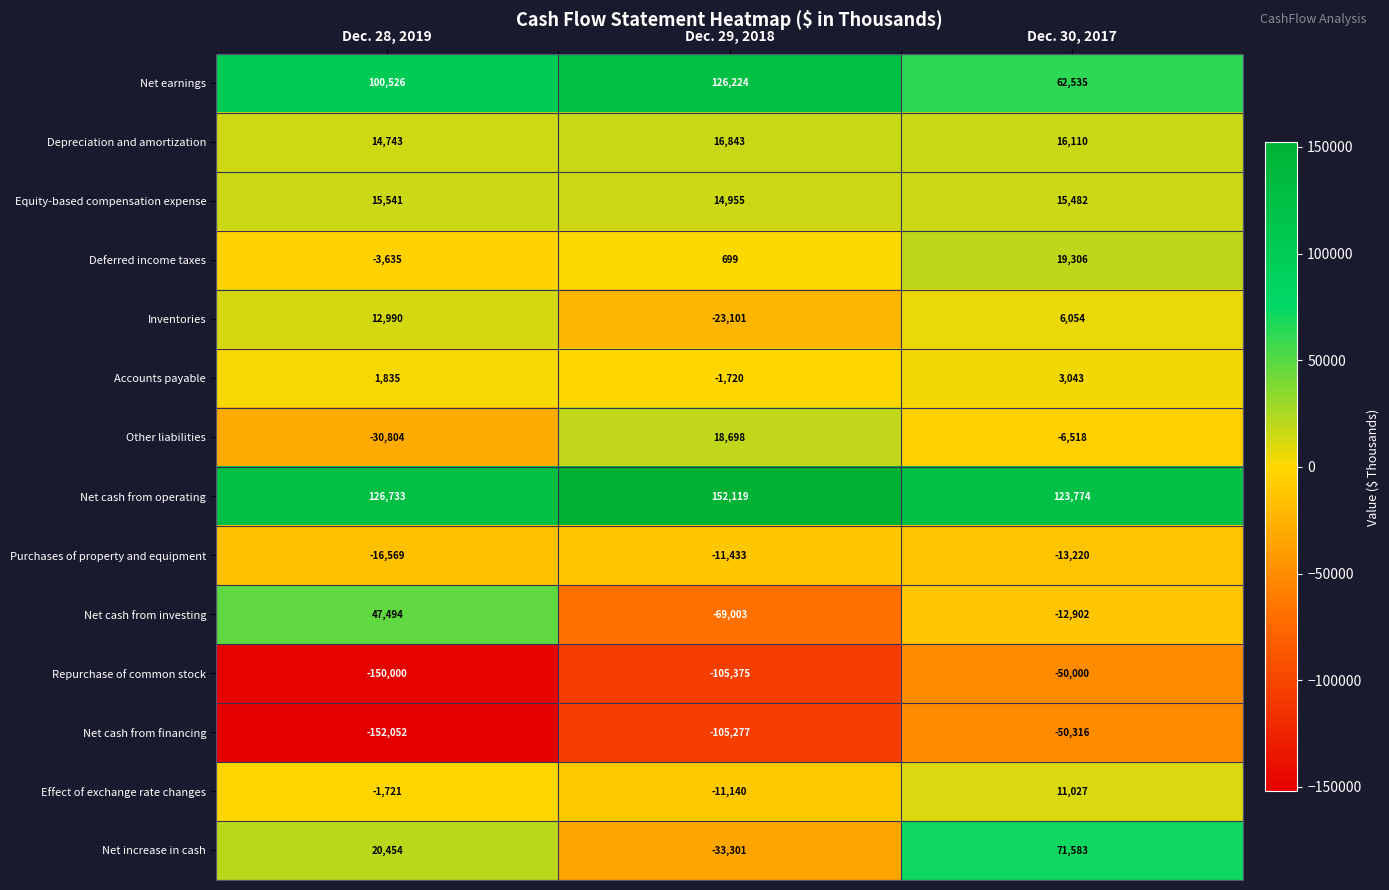

What is the spread (max minus min) of values at Dec. 29, 2018?

257494